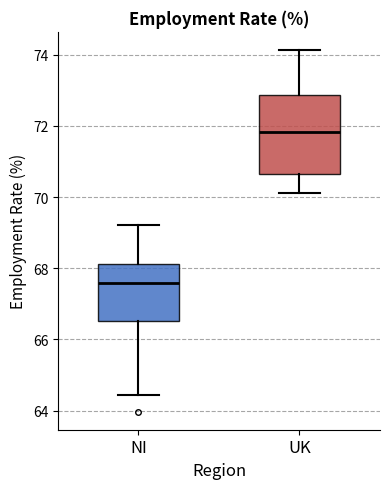

Reading left to right, read every box against the y-axis: the position of its median line, the range the box covers, and the ends of its whiskers. The values are not printed on the chart, so give them approximately, as read against the axis.

NI: median 67.6, box 66.6 to 68.2, whiskers 64.4 to 69.2
UK: median 71.8, box 70.6 to 72.8, whiskers 70.2 to 74.2